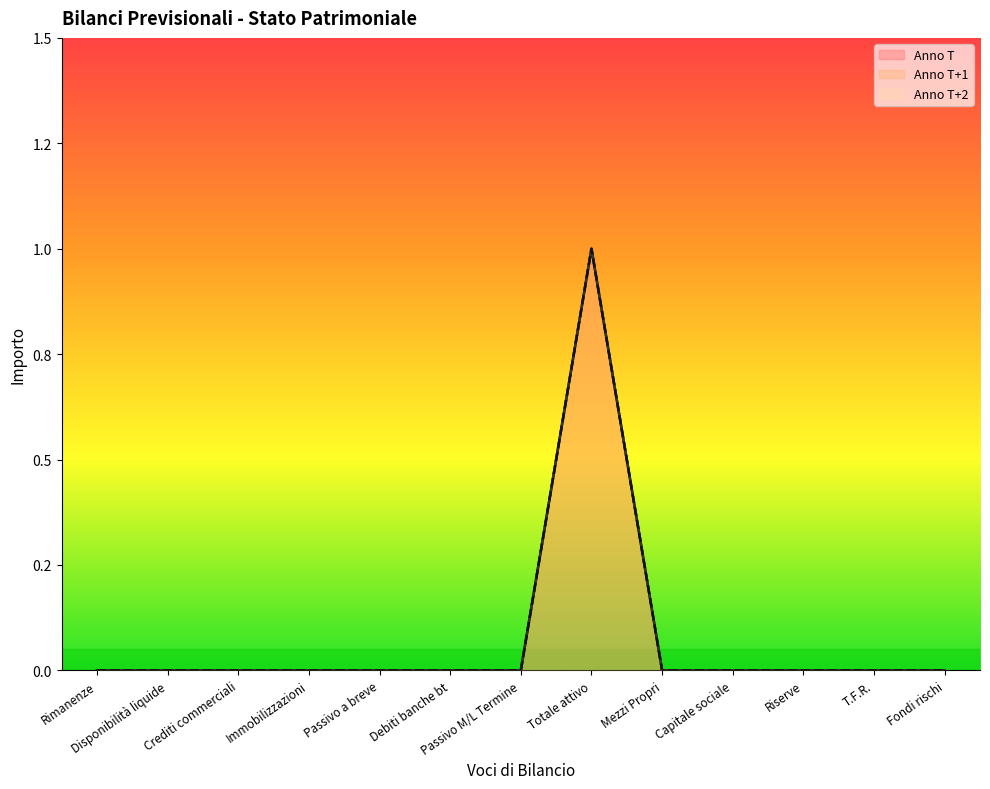

True or false: Anno T (line) and Anno T+1 (line) intersect in this chart.

False